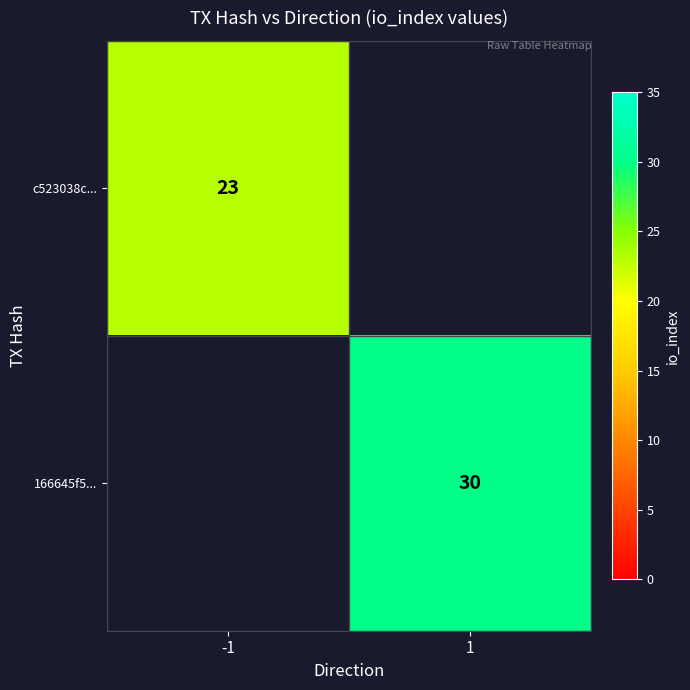

How many categories are shown in the chart?

2